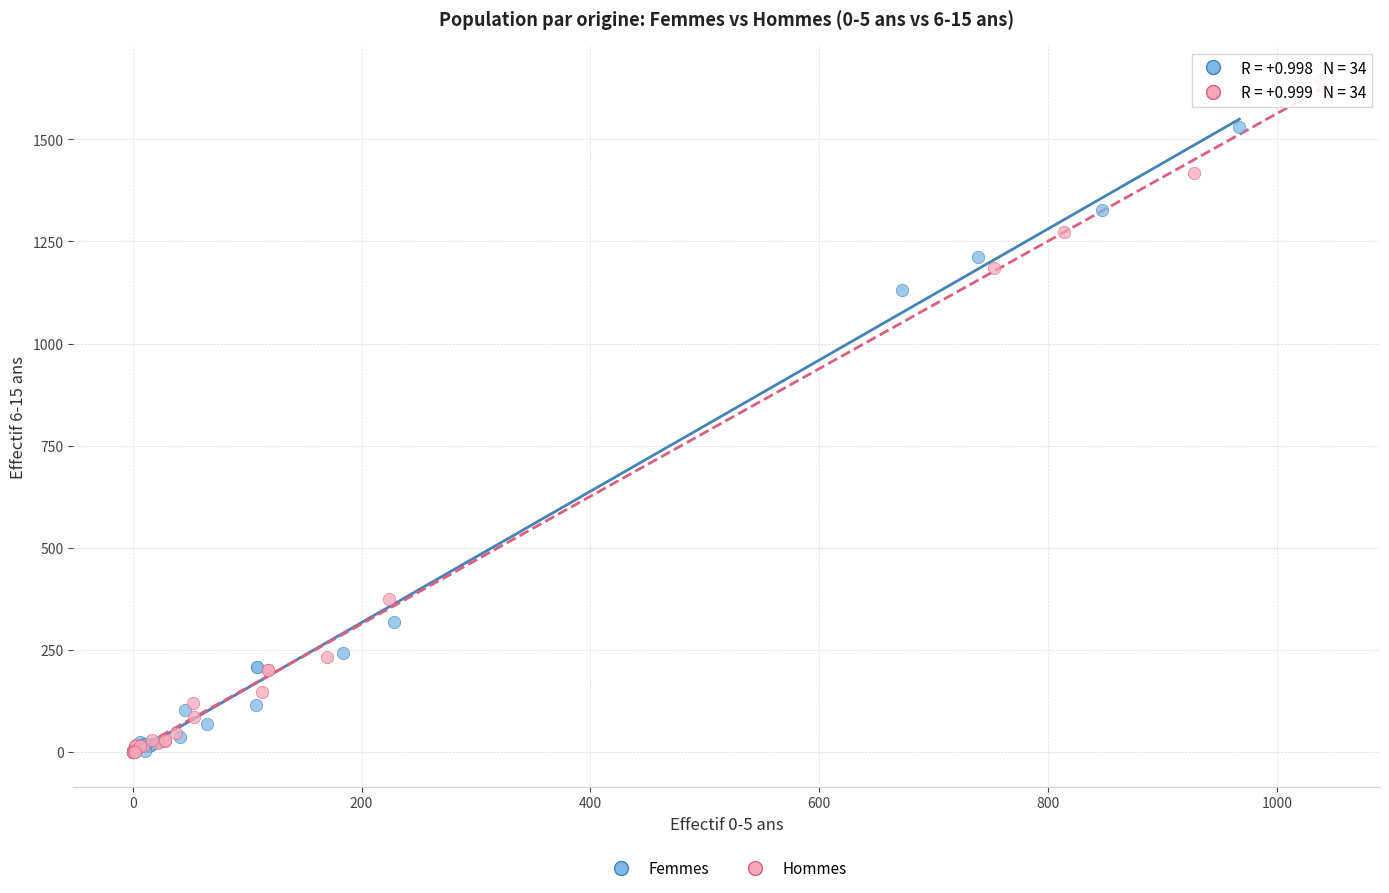

Which series reaches the maximum Y coordinate?

Hommes